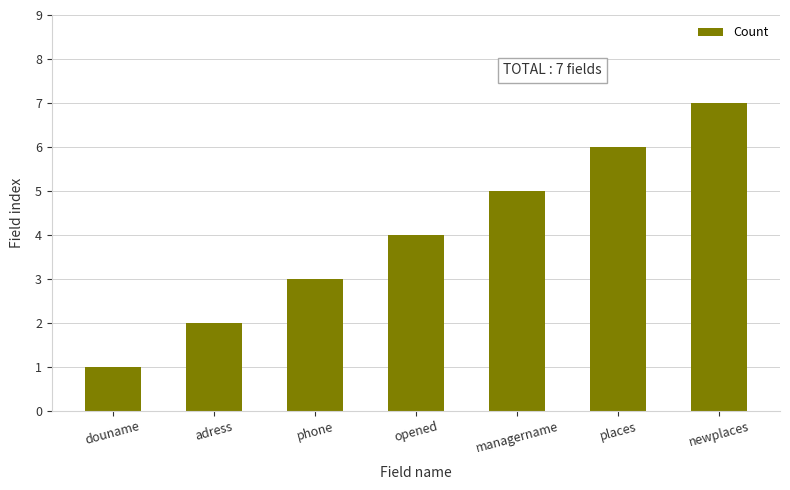

What is the label of the 7th bar from the right?

douname